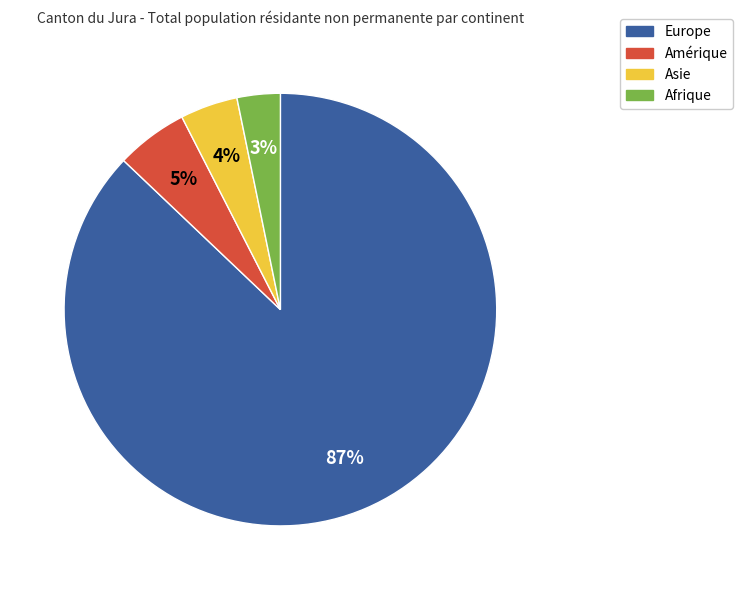

Count the number of slices in the pie.

4